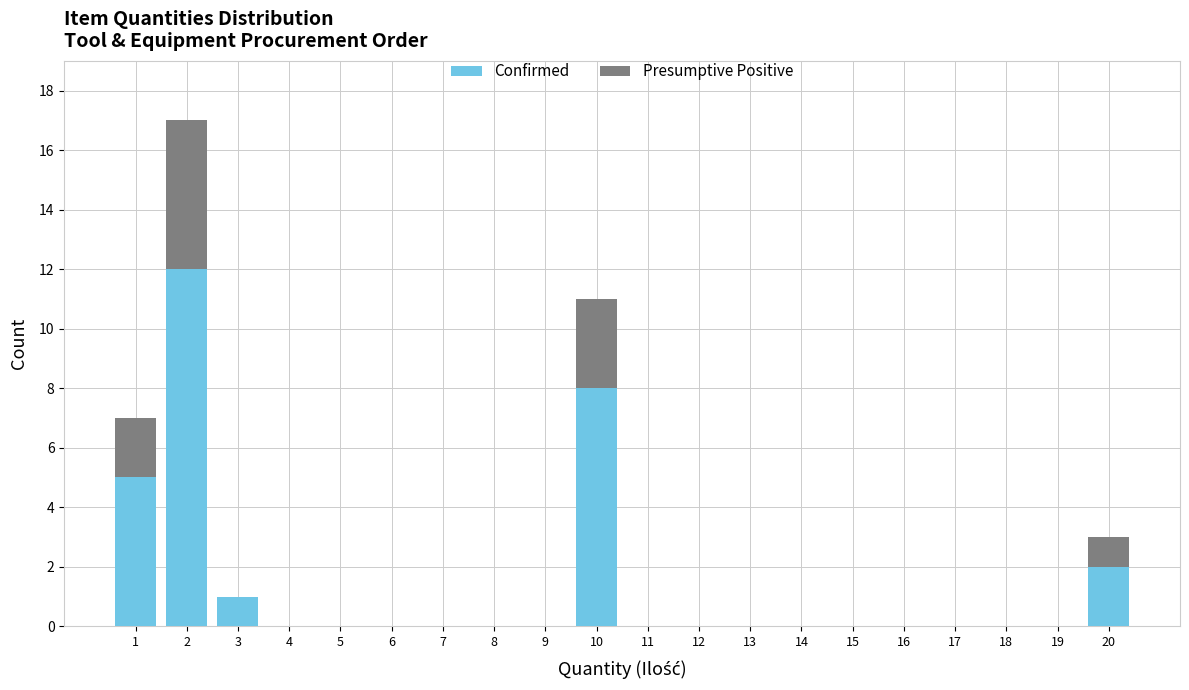

The value of Confirmed at 15 is -6. True or false?

False